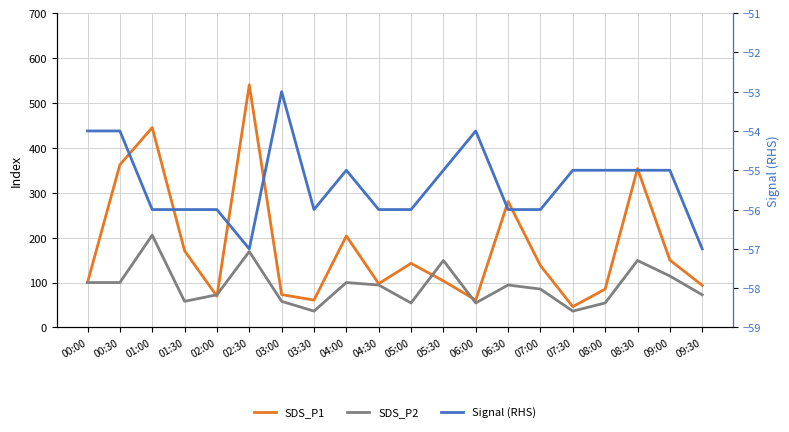

Count the number of data series in this chart.

3